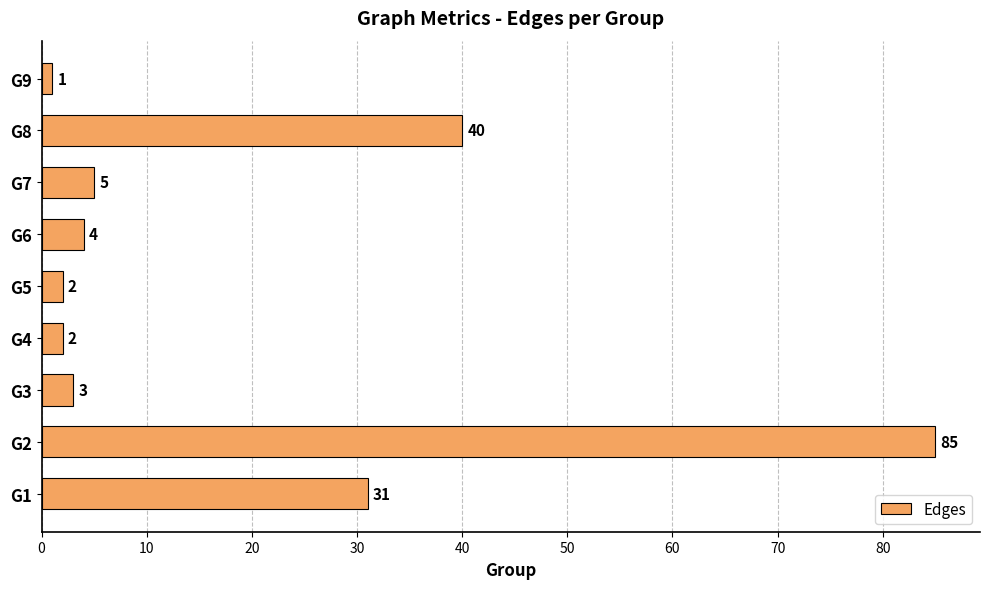

Which label corresponds to the smallest value in the chart?

G9